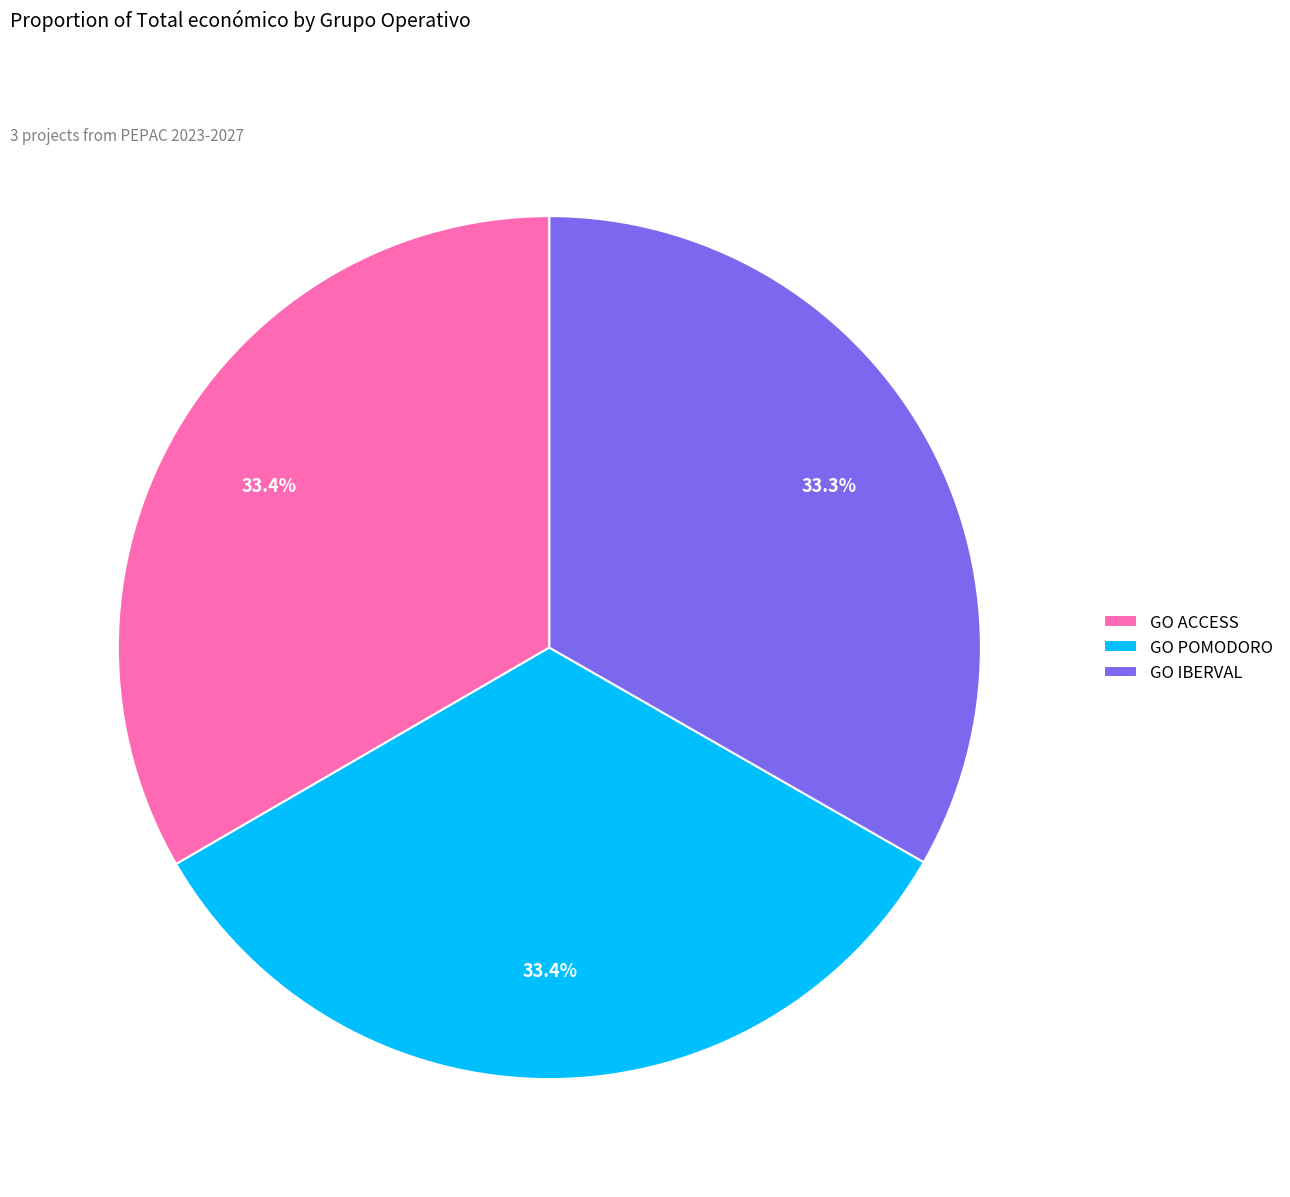

To the nearest percent, what is the combined percentage of GO POMODORO and GO IBERVAL?

67%